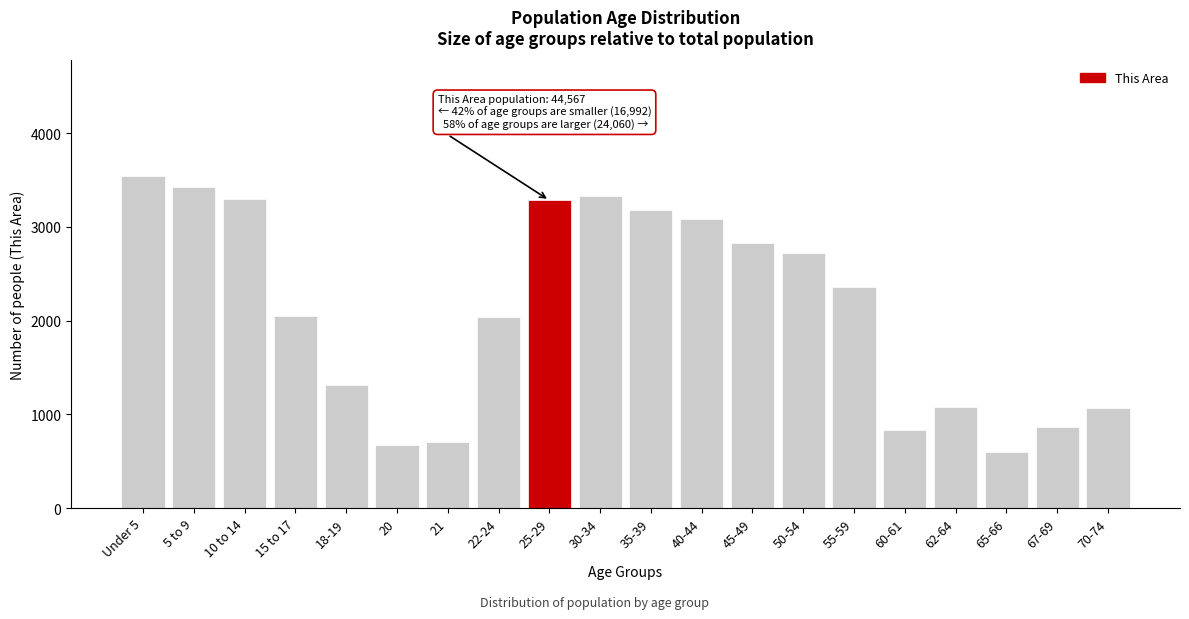

What is the value of the 10th bar from the left?

3327